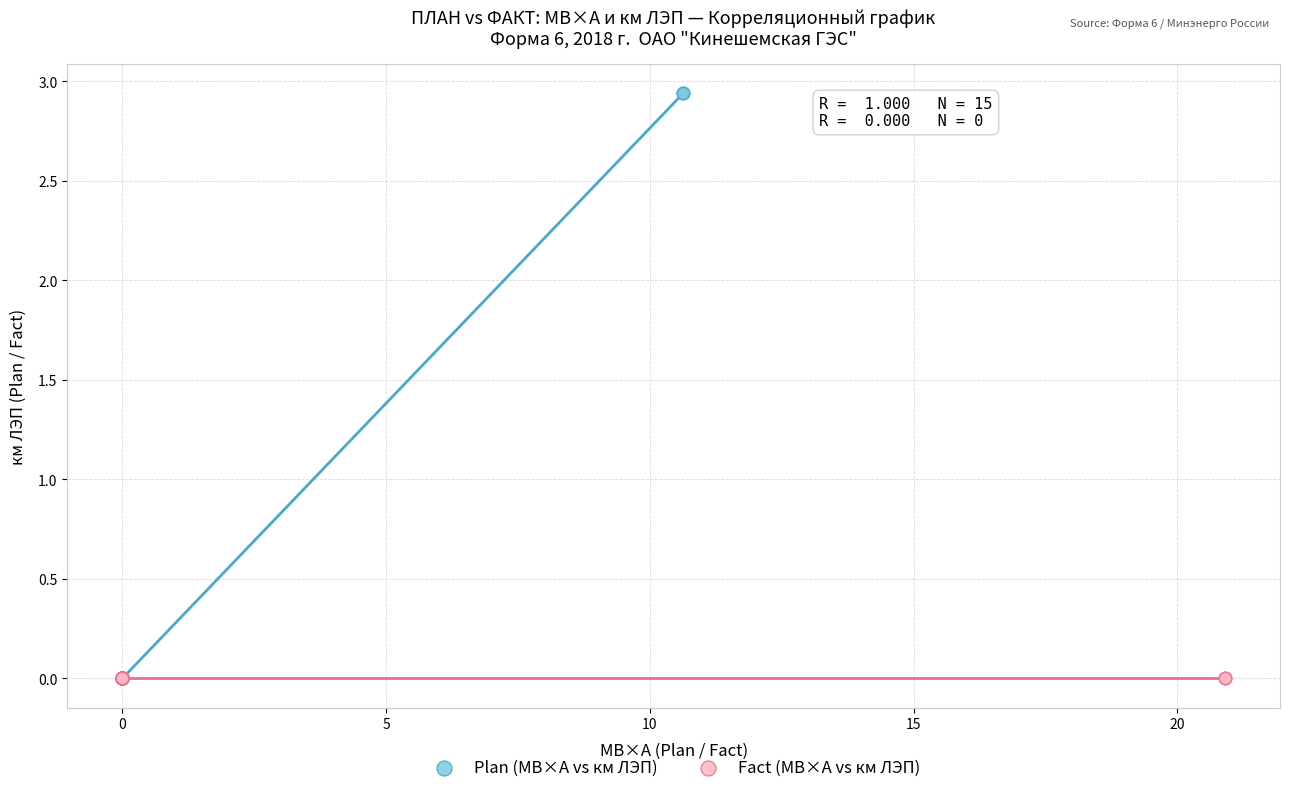

What are all the series names shown in the legend?

Plan (МВ×А vs км ЛЭП), Fact (МВ×А vs км ЛЭП)